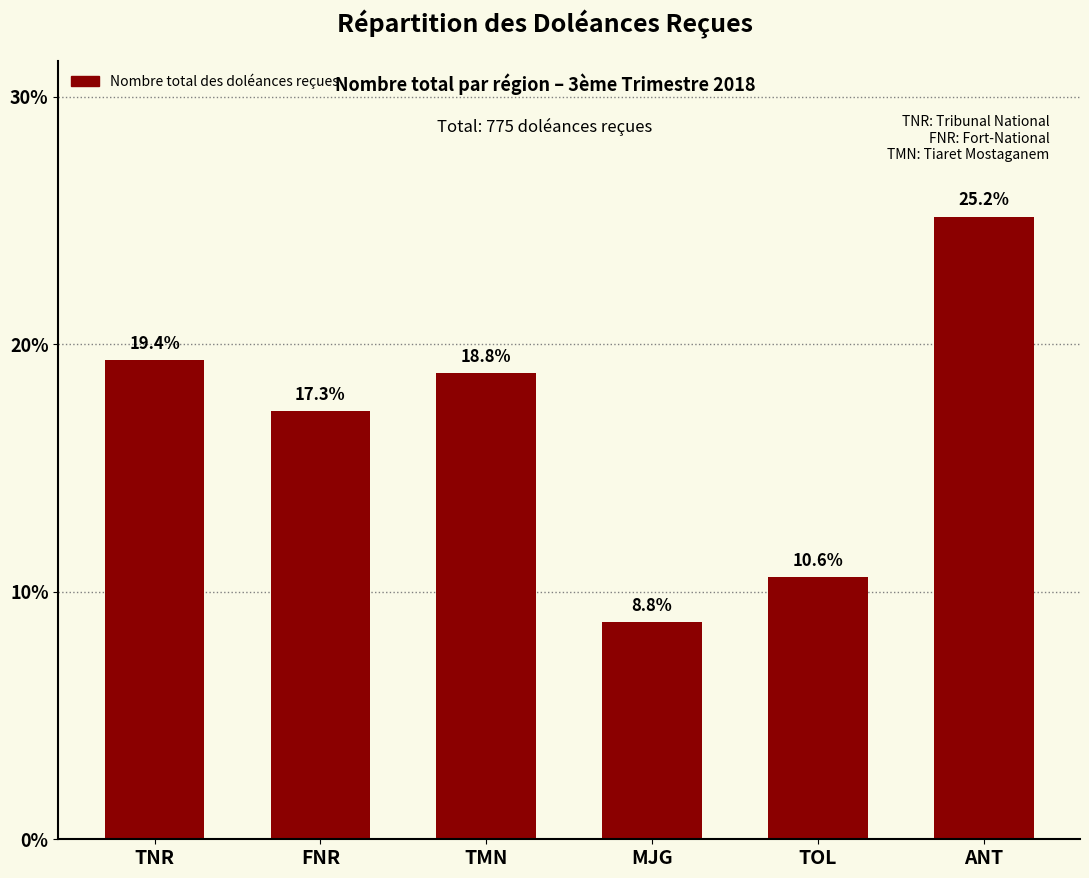

What is the sum of the values at TOL and FNR?

27.9